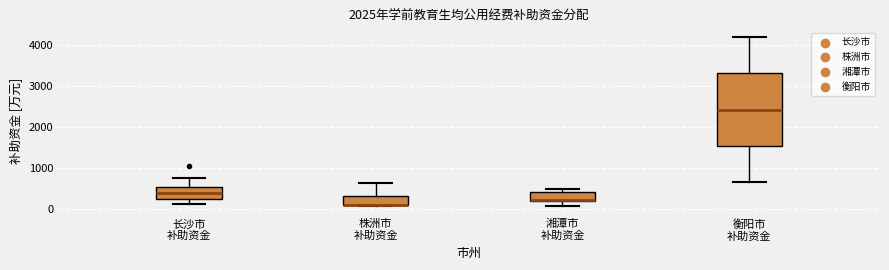

Reading left to right, transcribe this box plot: for each box, give where its median line is, the range the box spans, and where its two whiskers end, as read against the y-axis. The values are not printed on the chart, so give them approximately, as read against the axis.

长沙市 补助资金: median 400, box 200 to 600, whiskers 100 to 800
株洲市 补助资金: median 100 (drawn on the box's lower edge), box 100 to 300, whiskers 100 to 600
湘潭市 补助资金: median 200 (just above the box's lower edge), box 200 to 400, whiskers 100 to 500
衡阳市 补助资金: median 2400, box 1500 to 3300, whiskers 700 to 4200